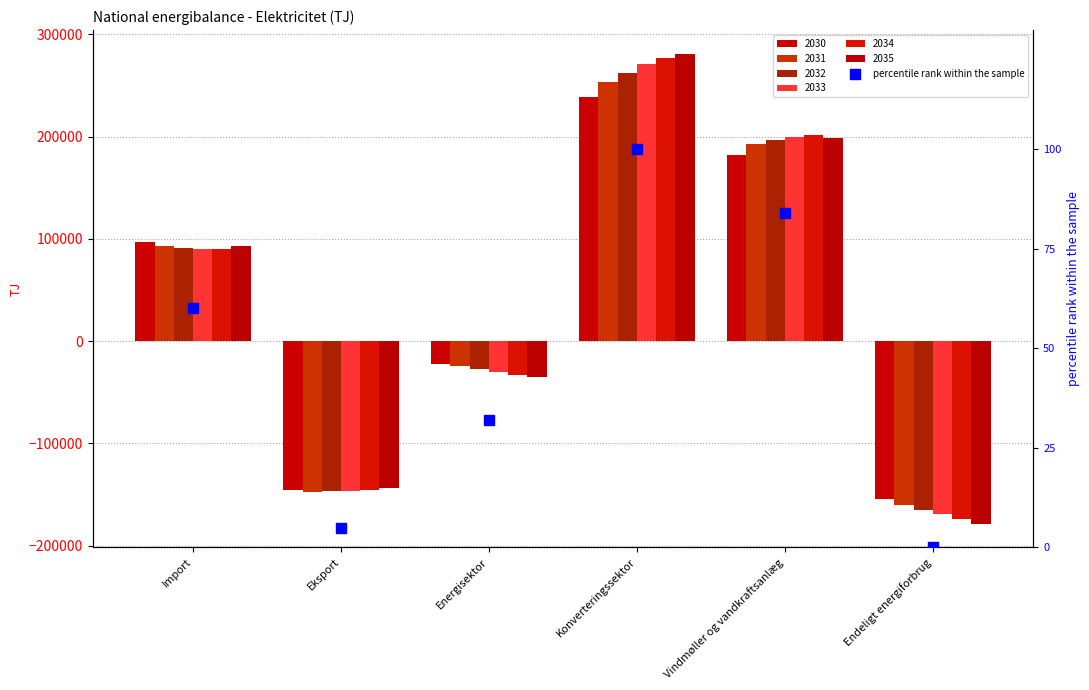

What is the change in value from Eksport to Energisektor?

+27.2